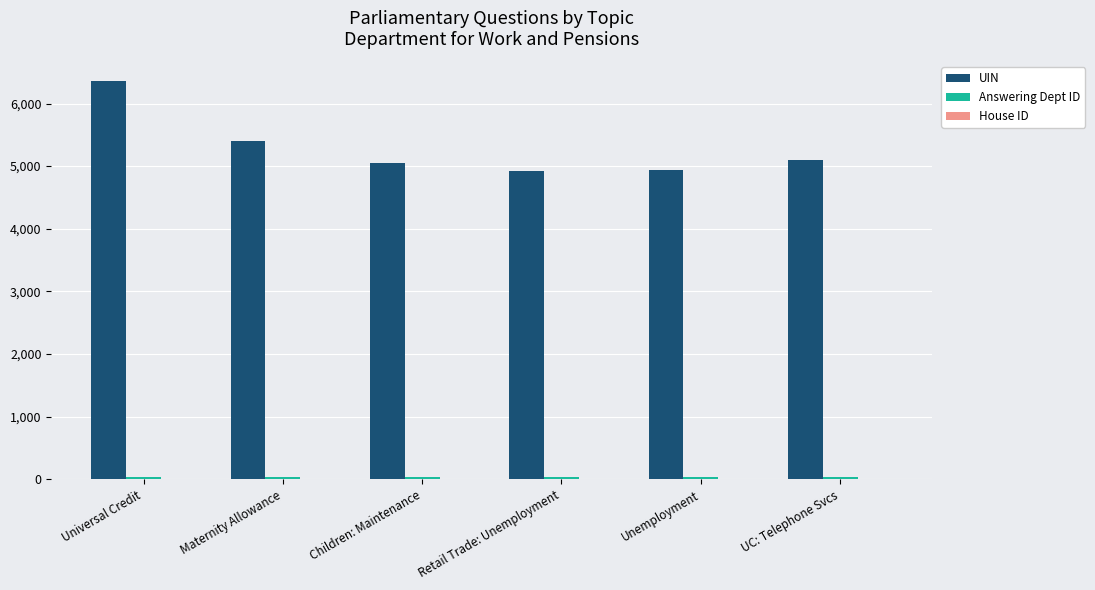

How many groups of bars are there?

6